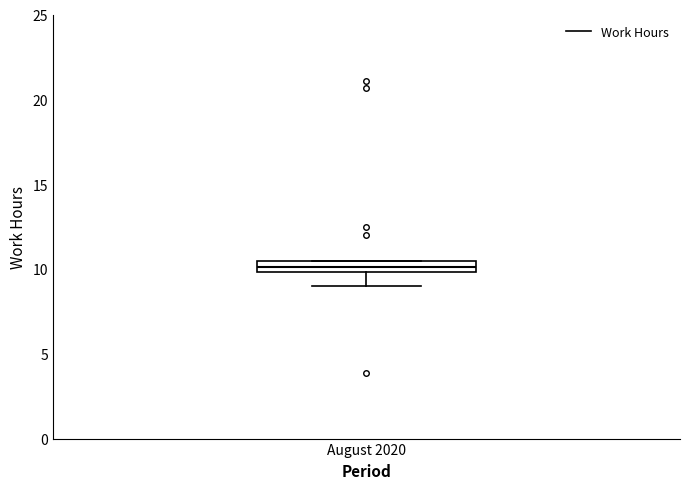

Where does the lower whisker of the box for August 2020 end on the y-axis? The values are not printed on the chart, so give them approximately, as read against the axis.

9.0